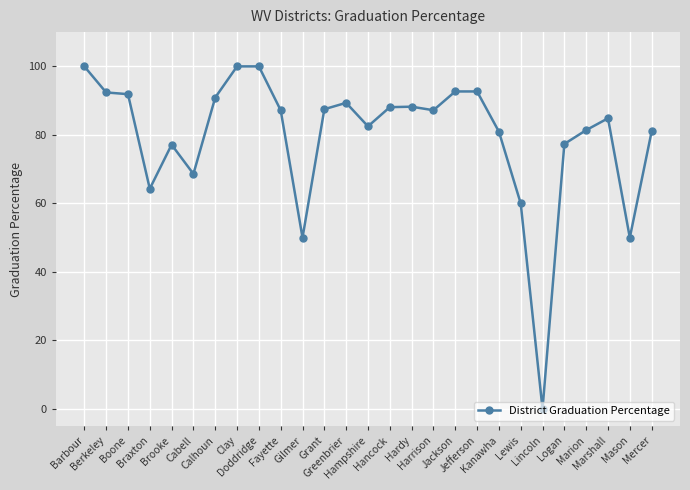

What is the sum of all values?

2146.2